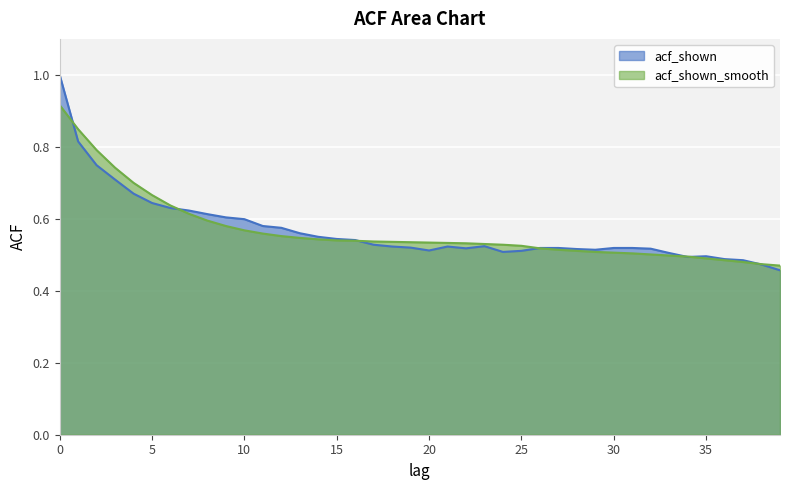

List the series in order of their overall mean, highest first.

acf_shown, acf_shown_smooth